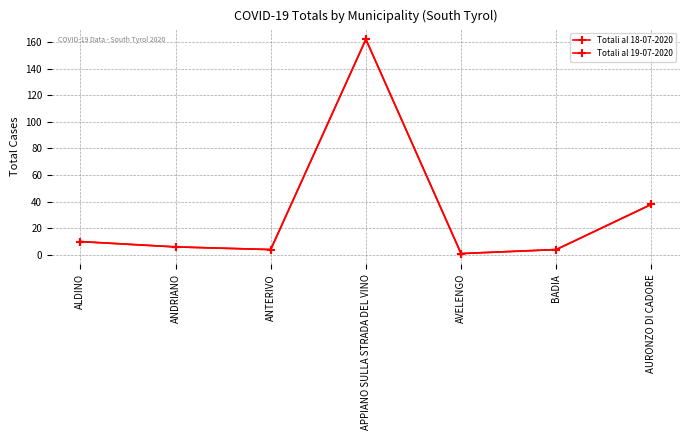

Which series has the widest spread of values?

Totali al 18-07-2020